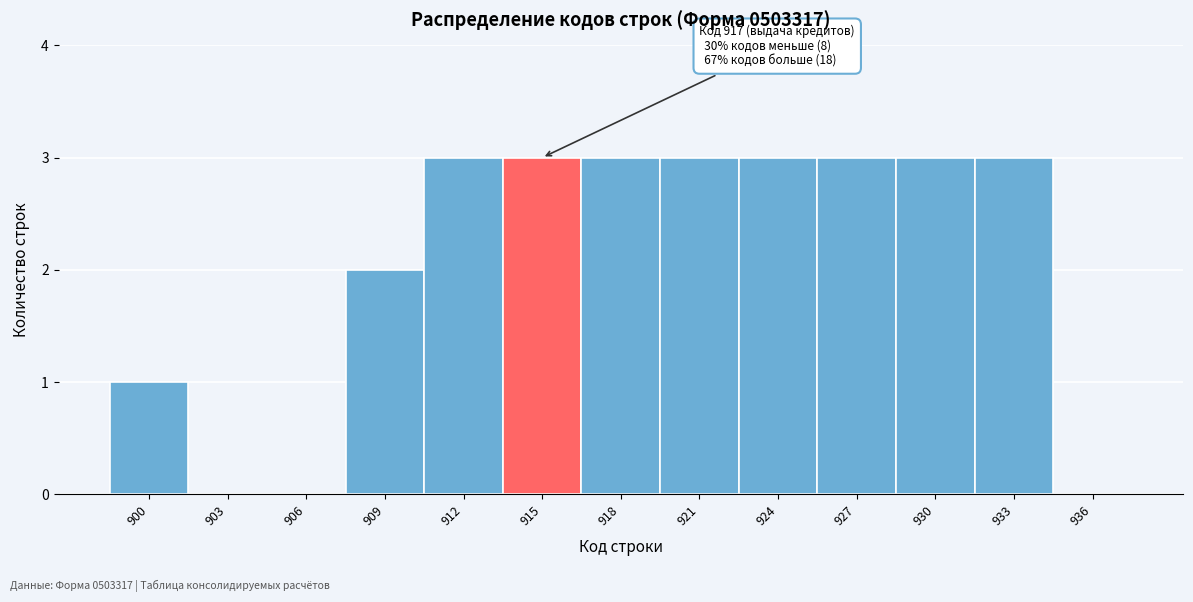

Reading left to right, what are all the values shown in this chart?

900=1	903=0	906=0	909=2	912=3	915=3	918=3	921=3	924=3	927=3	930=3	933=3	936=0